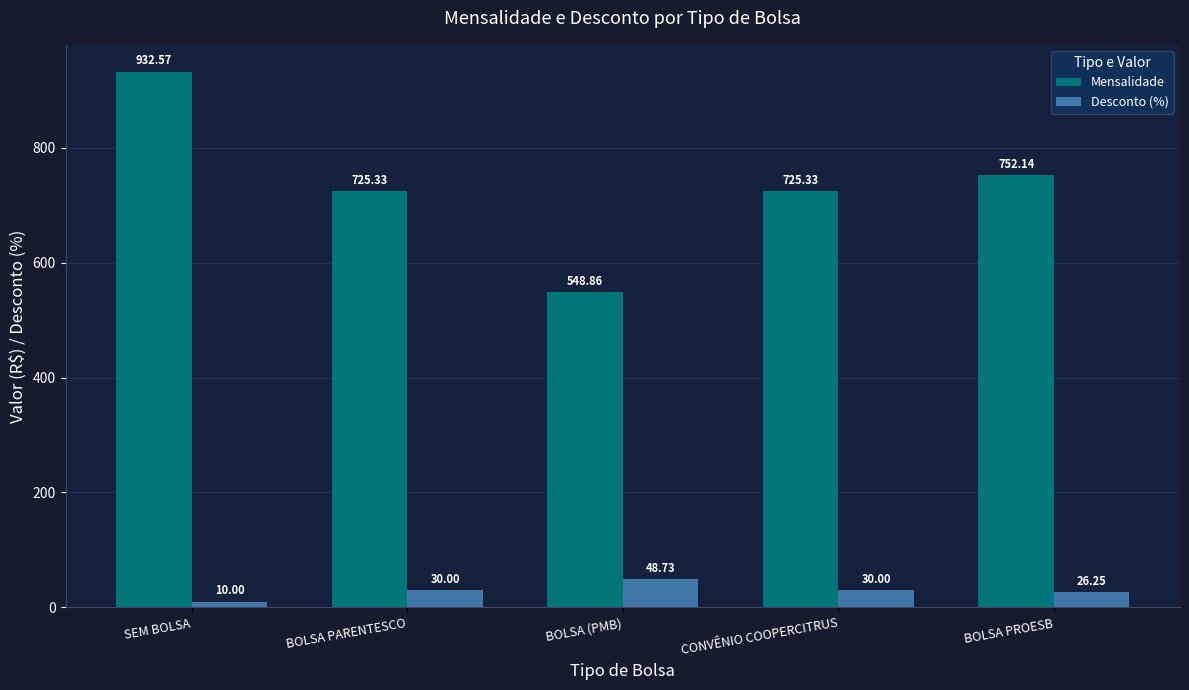

What is the label of the 4th bar from the left?

CONVÊNIO COOPERCITRUS